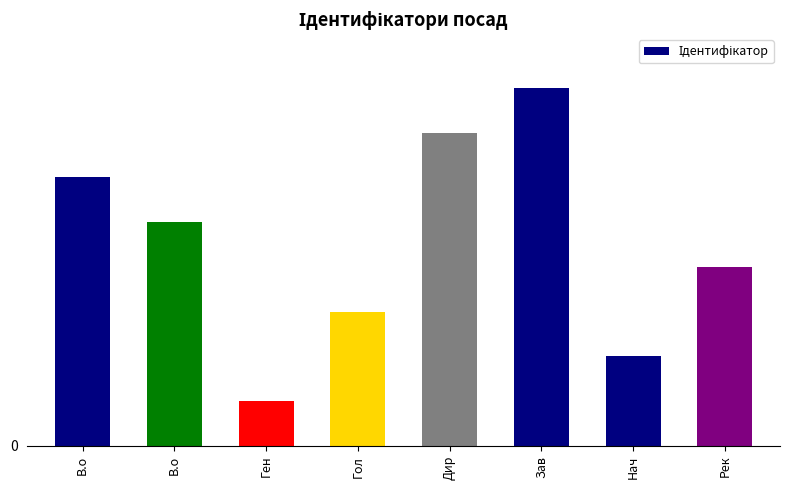

Are the bars horizontal?

No